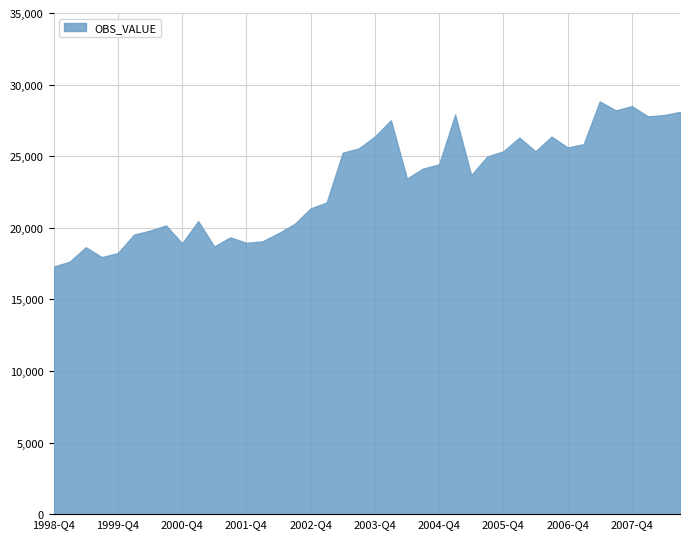

What is the minimum value shown in the chart?

17285.4